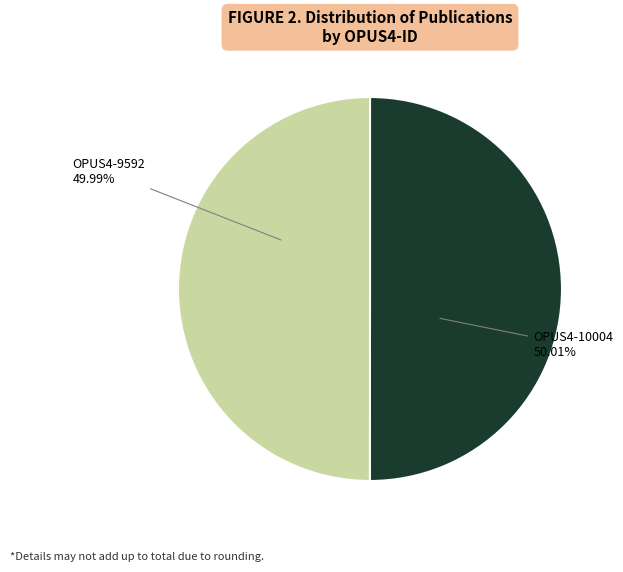

Is there a majority slice in this chart?

Yes